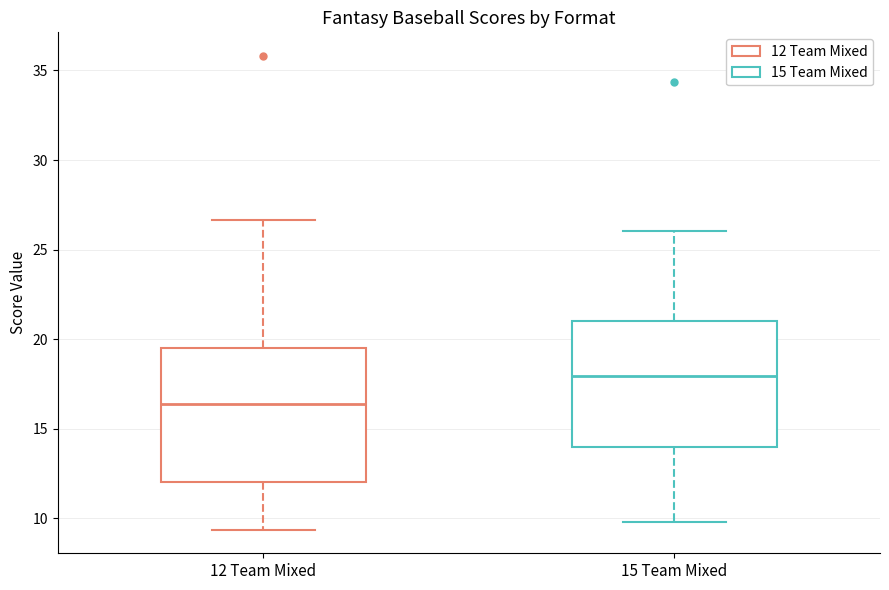

Reading left to right, read every box against the y-axis: the position of its median line, the range the box covers, and the ends of its whiskers. The values are not printed on the chart, so give them approximately, as read against the axis.

12 Team Mixed: median 16.5, box 12.0 to 19.5, whiskers 9.5 to 26.5
15 Team Mixed: median 18.0, box 14.0 to 21.0, whiskers 10.0 to 26.0